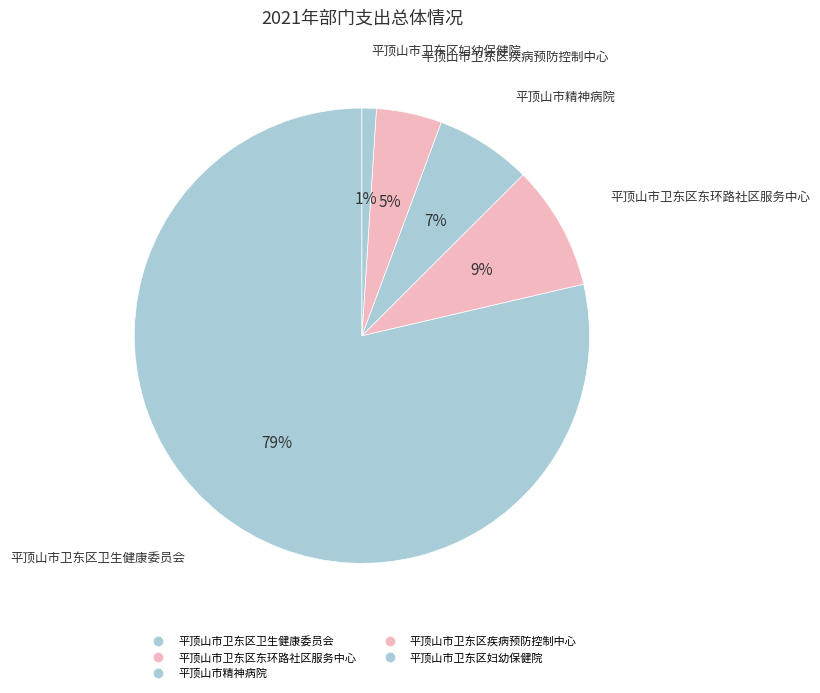

How many slices are in this pie chart?

5